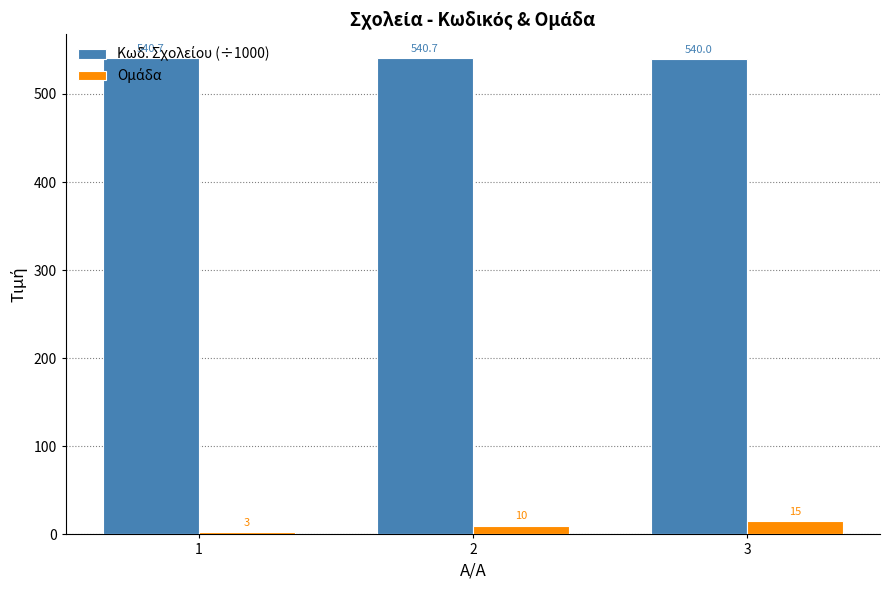

What is the maximum value shown in the chart?

540.7